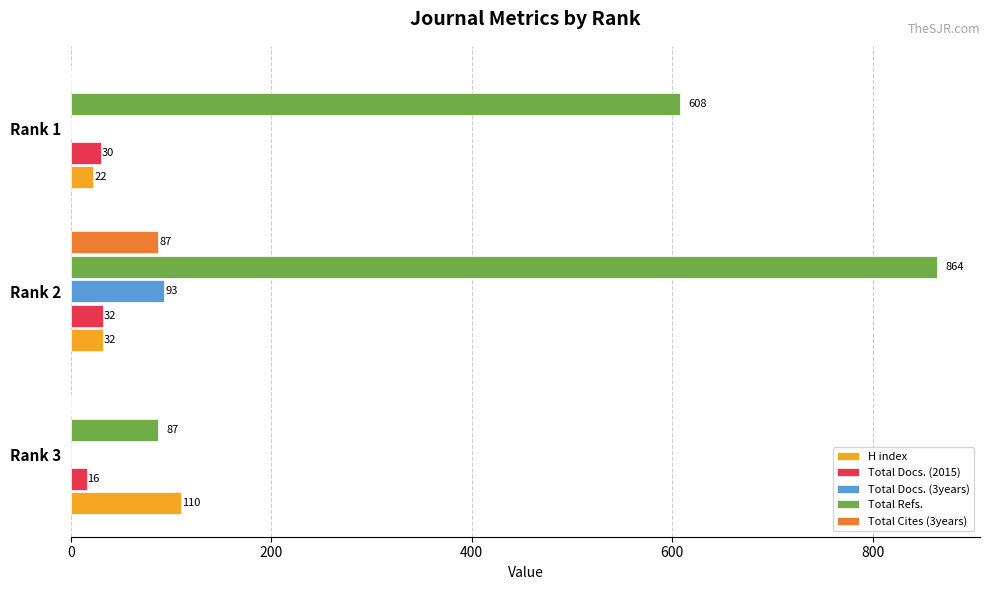

What is the sum of all Total Docs. (3years) values?

93